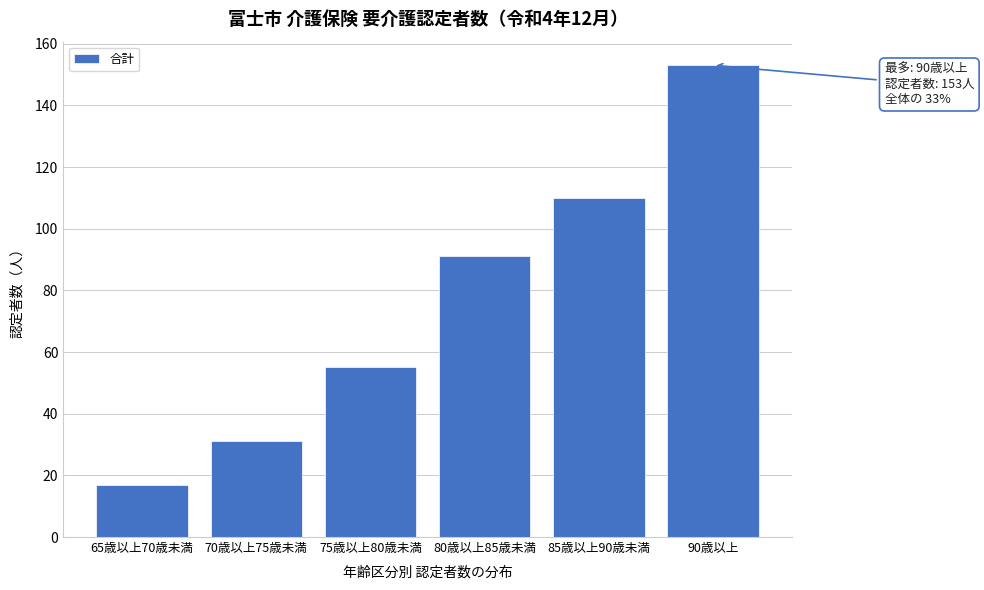

Reading left to right, list all the values displayed in this chart.

65歳以上70歳未満=17	70歳以上75歳未満=31	75歳以上80歳未満=55	80歳以上85歳未満=91	85歳以上90歳未満=110	90歳以上=153